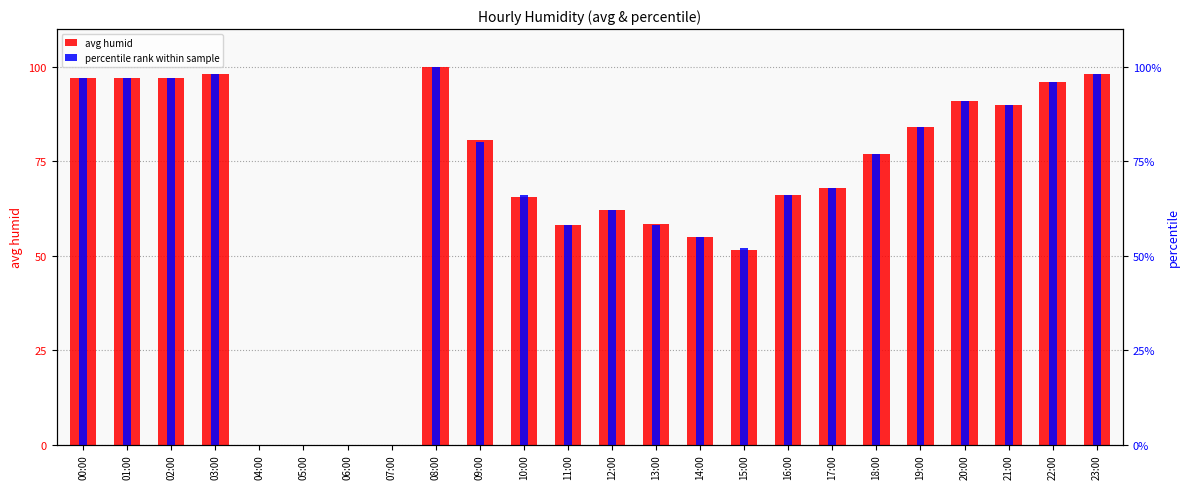

Is it true that avg humid equals 77.0 at 18:00?

True